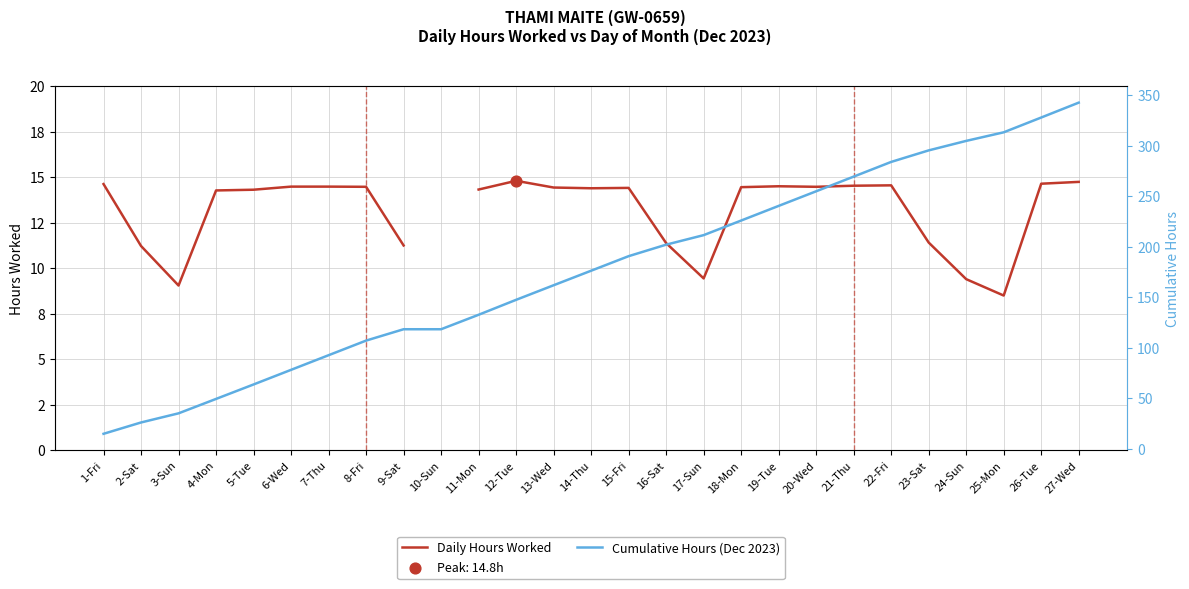

Is the value of Cumulative Hours (Dec 2023) at 26-Tue greater than the value of Daily Hours Worked at 16-Sat?

Yes